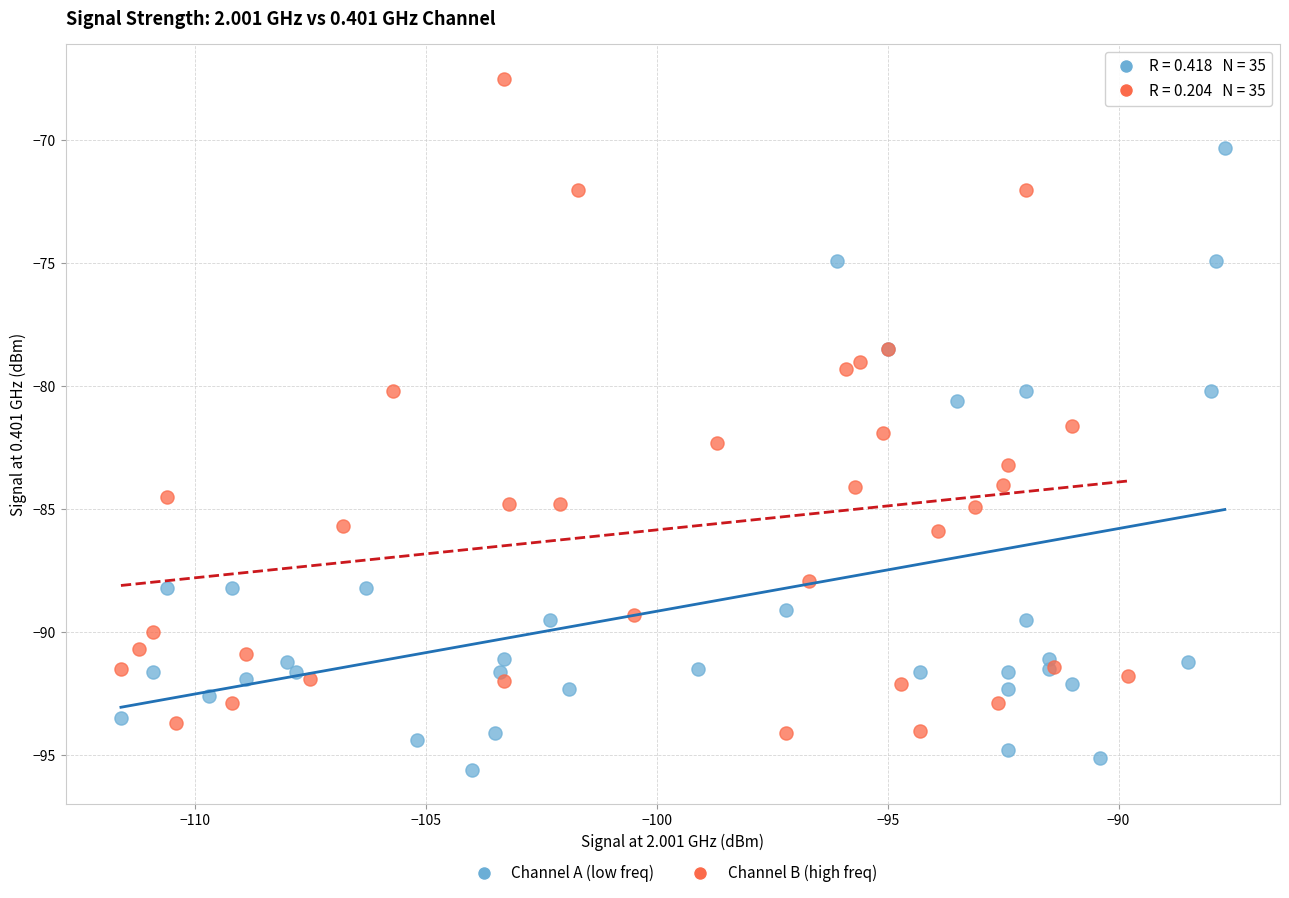

Which series reaches the minimum Y coordinate?

Channel A (low freq)